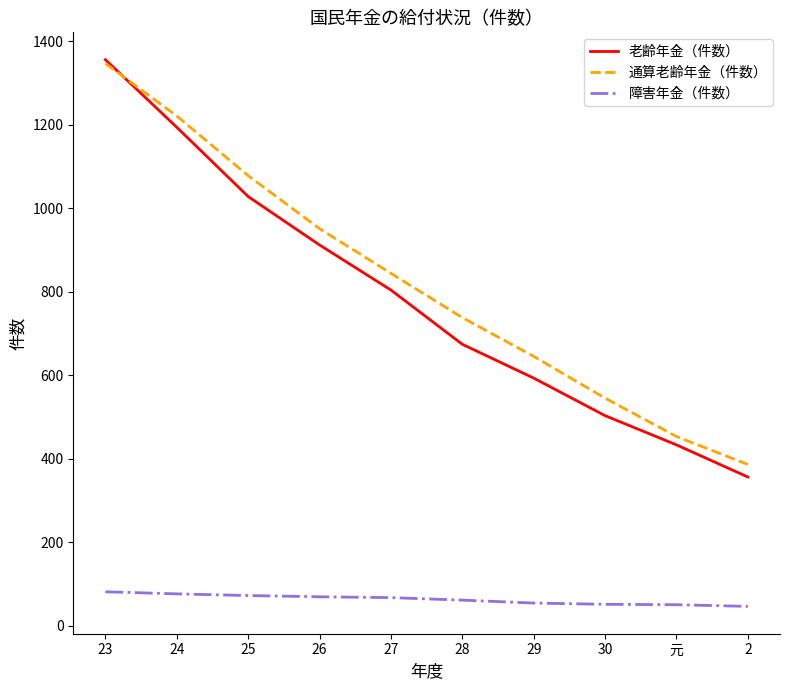

Which series changed the most between 26 and 28?

老齢年金（件数）